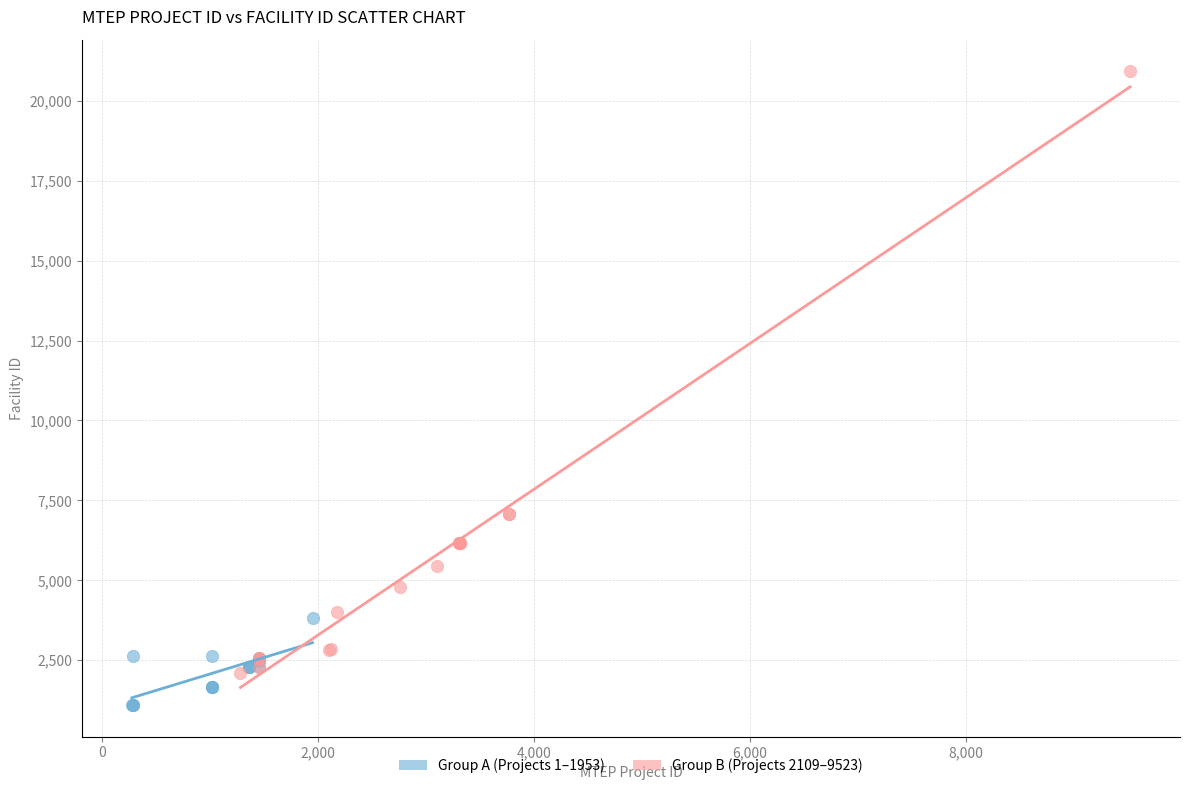

Which series has the largest Y range (max minus min)?

Group B (Projects 2109–9523)